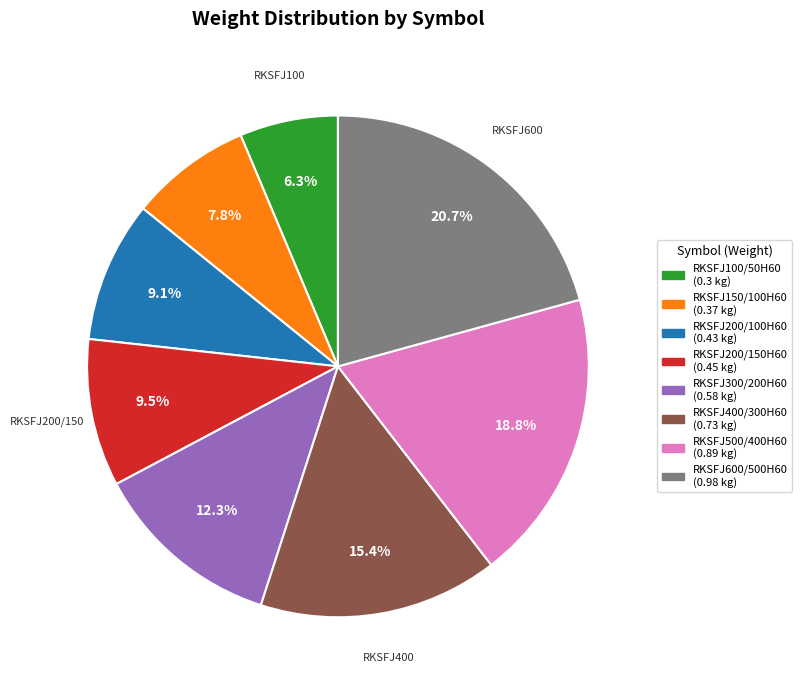

Does RKSFJ100/50H60 account for over 50% of the chart?

No